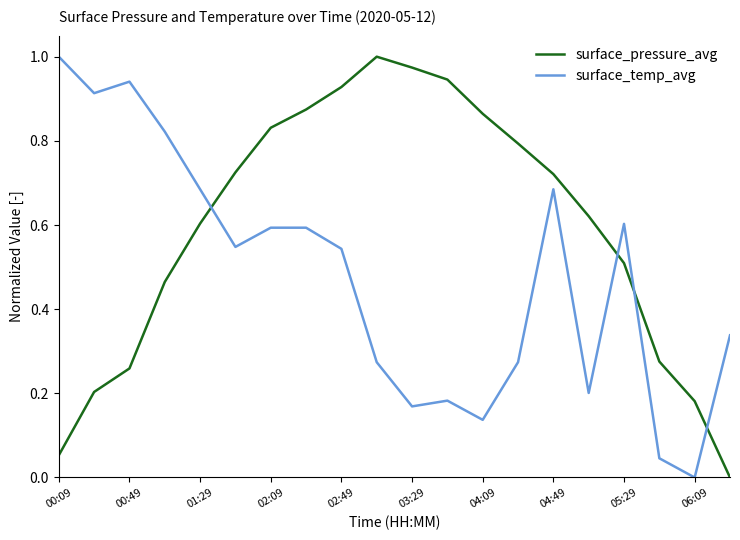

After their last crossing, which series has the higher values: surface_pressure_avg or surface_temp_avg?

surface_temp_avg